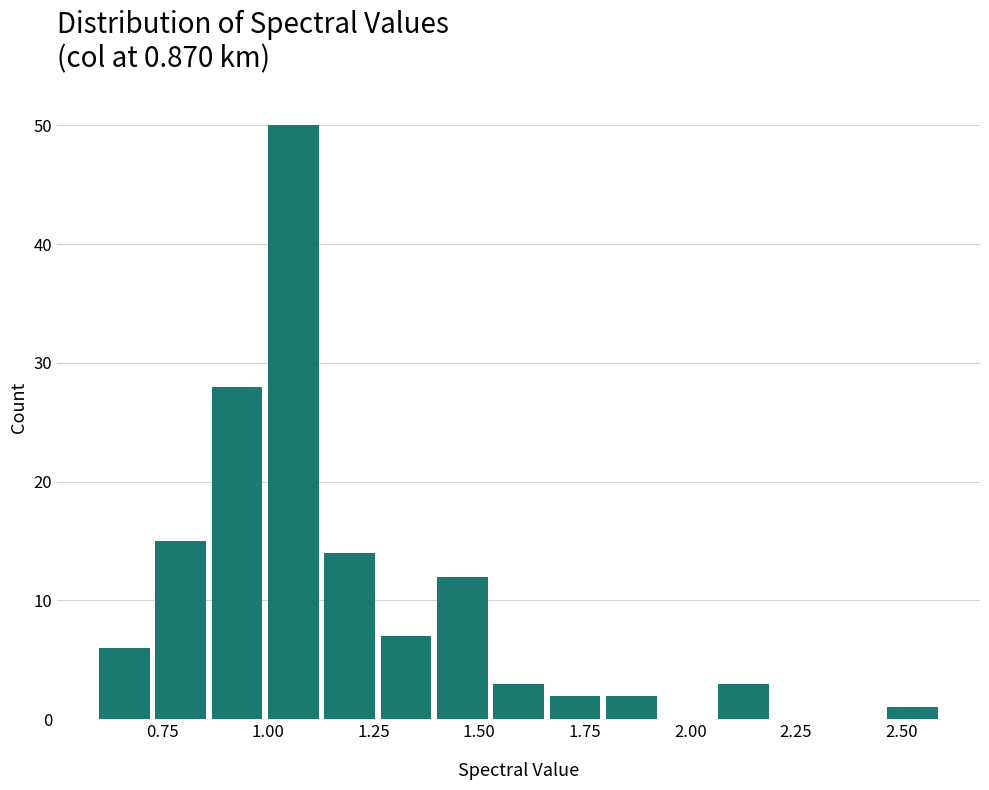

Around what value on the x-axis is the tallest bar? Give the approximate position of its centre, as read against the axis.

1.05